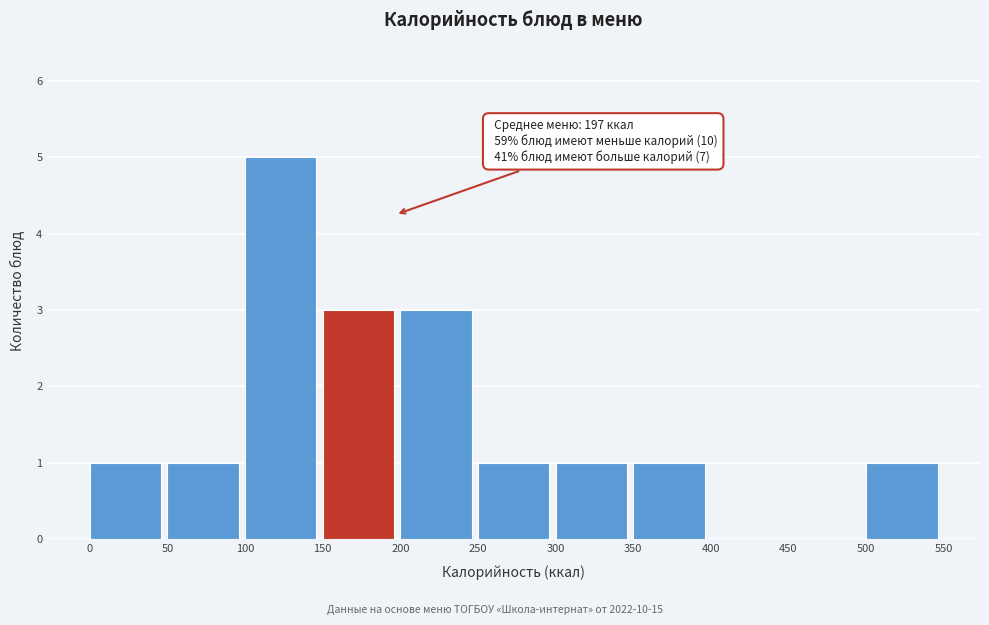

Which range on the x-axis has the tallest bar?

100 to 150